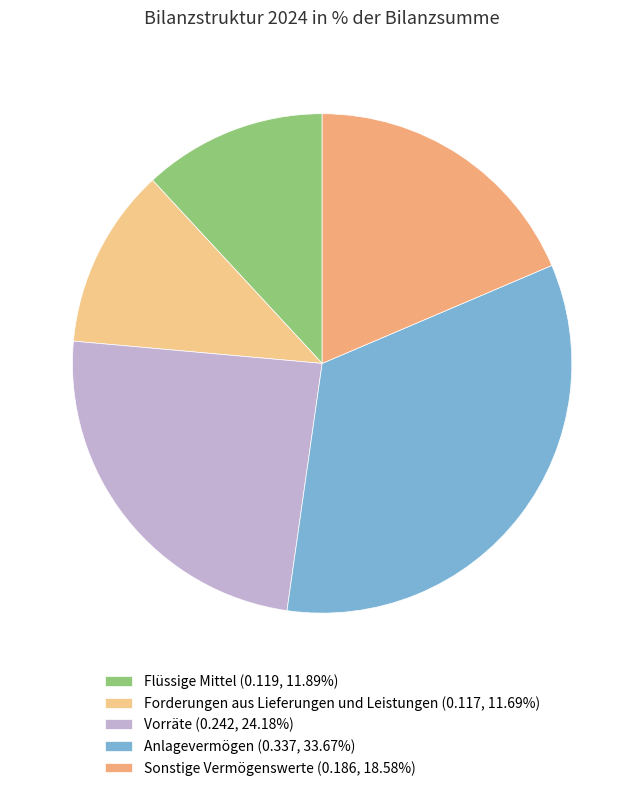

What is the smallest slice in the pie chart?

Forderungen aus Lieferungen und Leistungen